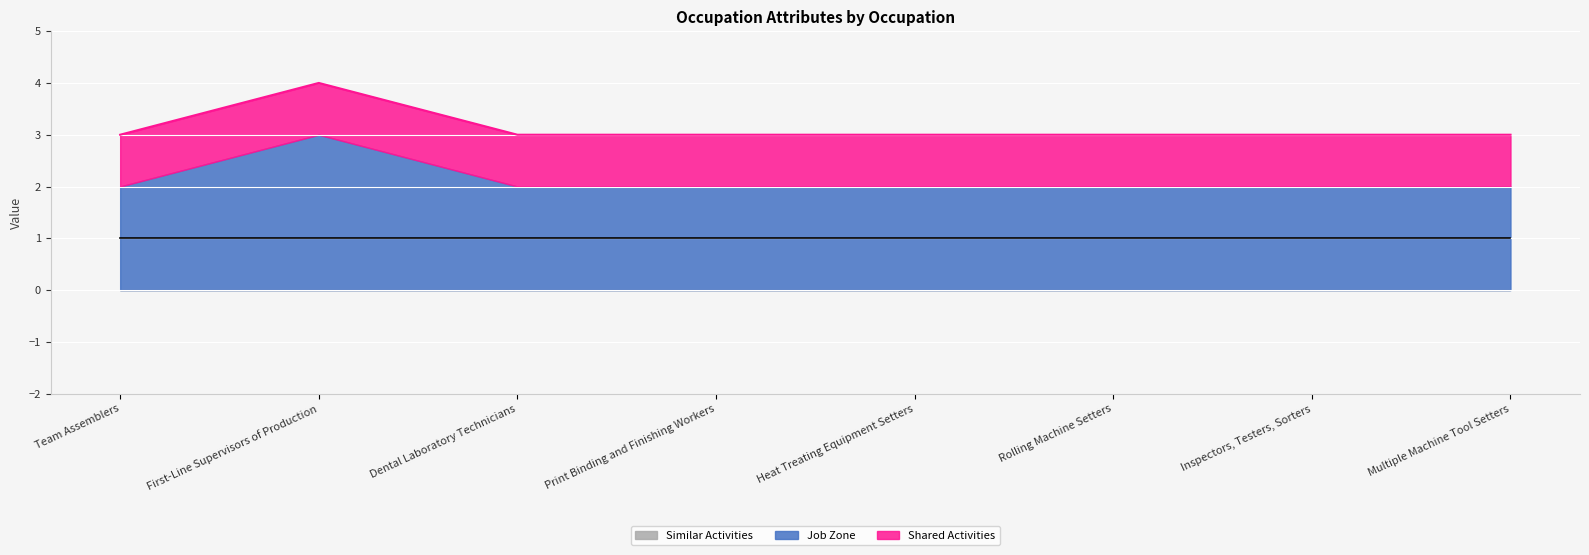

At Dental Laboratory Technicians, list the series in order from smallest to largest.

Similar Activities, Shared Activities, Job Zone